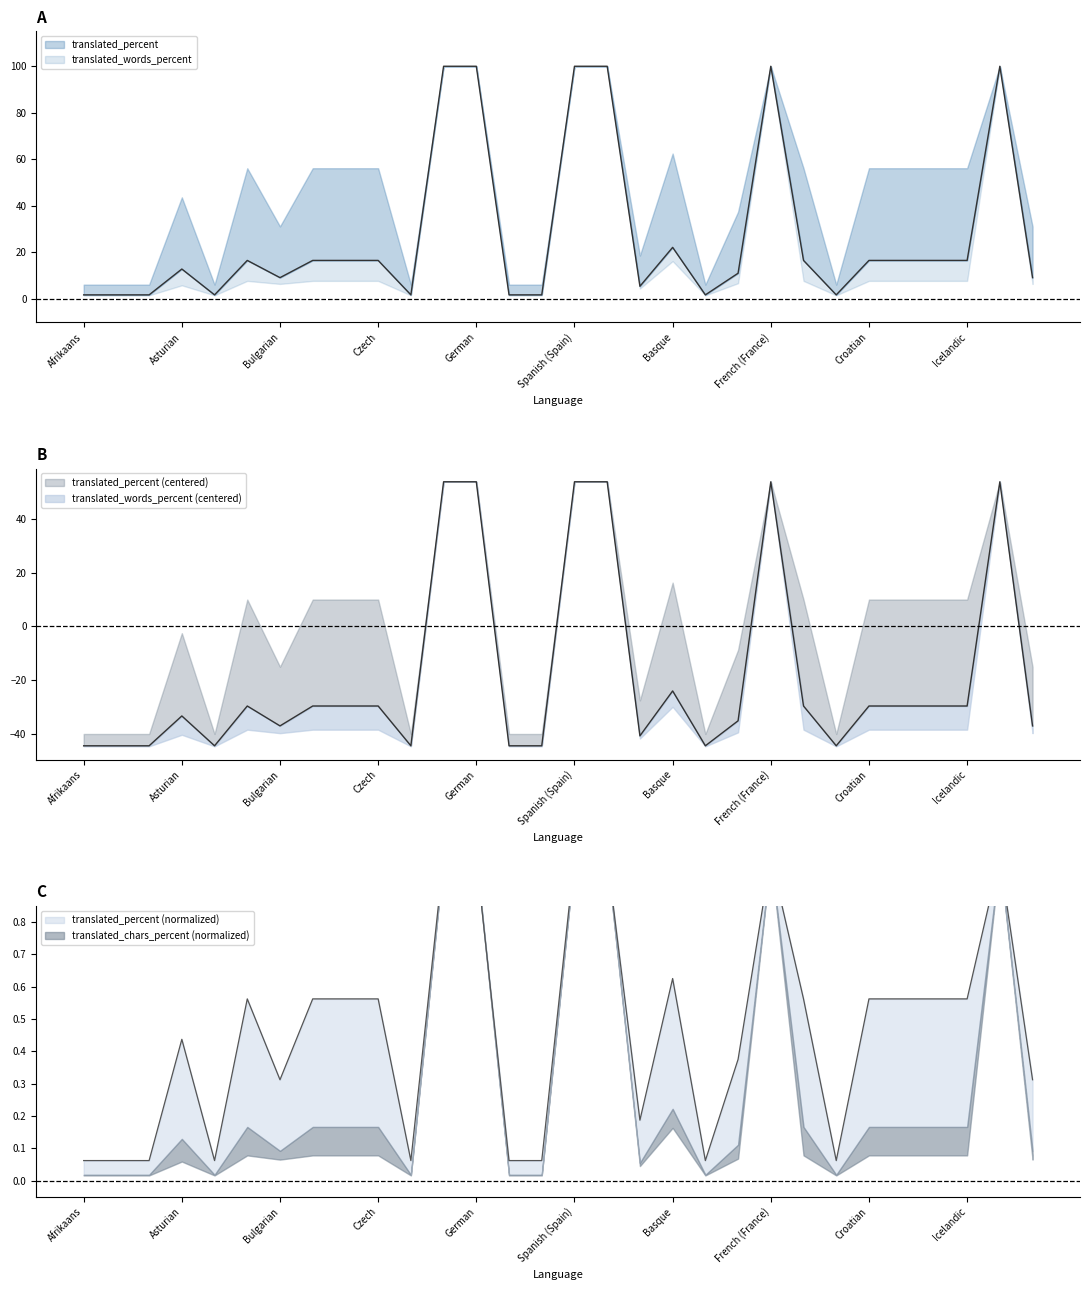

What is the difference between the highest and lowest values at French (Canada)?

46.2